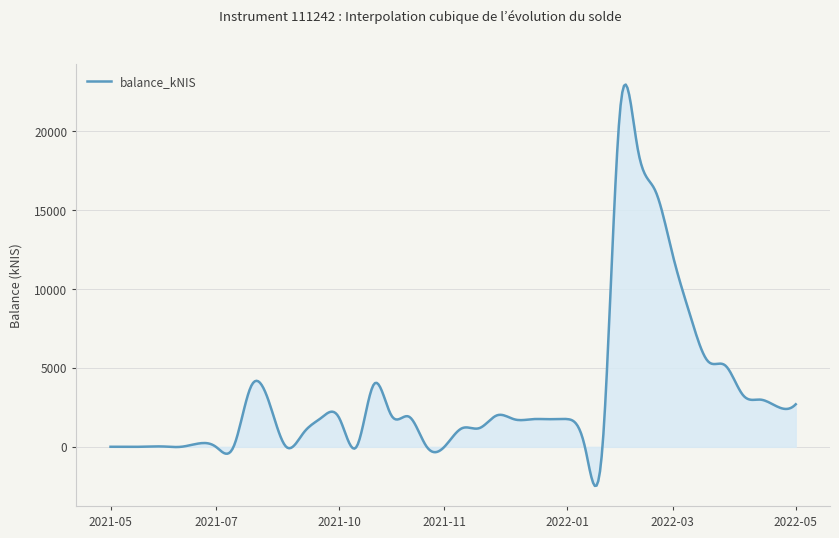

How many lines are shown in the chart?

1